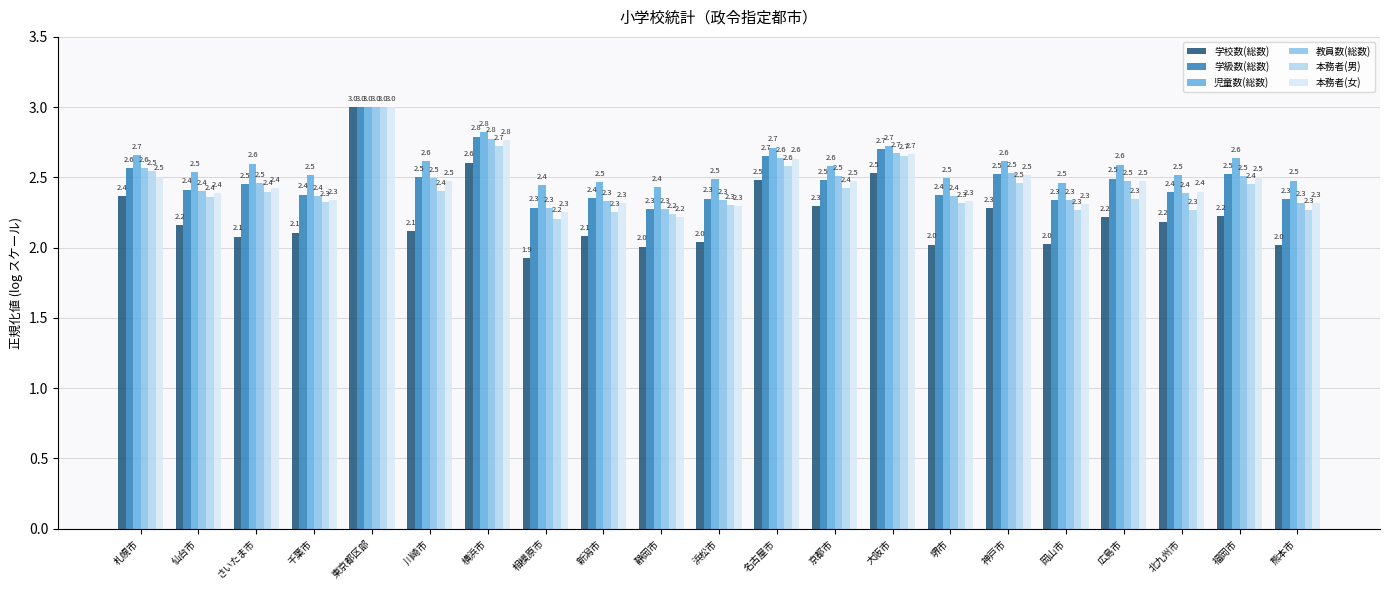

Reading right to left, what are all the values shown in this chart?

学校数(総数): 熊本市=2.0	福岡市=2.2	北九州市=2.2	広島市=2.2	岡山市=2.0	神戸市=2.3	堺市=2.0	大阪市=2.5	京都市=2.3	名古屋市=2.5	浜松市=2.0	静岡市=2.0	新潟市=2.1	相模原市=1.9	横浜市=2.6	川崎市=2.1	東京都区部=3.0	千葉市=2.1	さいたま市=2.1	仙台市=2.2	札幌市=2.4
学級数(総数): 熊本市=2.3	福岡市=2.5	北九州市=2.4	広島市=2.5	岡山市=2.3	神戸市=2.5	堺市=2.4	大阪市=2.7	京都市=2.5	名古屋市=2.7	浜松市=2.3	静岡市=2.3	新潟市=2.4	相模原市=2.3	横浜市=2.8	川崎市=2.5	東京都区部=3.0	千葉市=2.4	さいたま市=2.5	仙台市=2.4	札幌市=2.6
児童数(総数): 熊本市=2.5	福岡市=2.6	北九州市=2.5	広島市=2.6	岡山市=2.5	神戸市=2.6	堺市=2.5	大阪市=2.7	京都市=2.6	名古屋市=2.7	浜松市=2.5	静岡市=2.4	新潟市=2.5	相模原市=2.4	横浜市=2.8	川崎市=2.6	東京都区部=3.0	千葉市=2.5	さいたま市=2.6	仙台市=2.5	札幌市=2.7
教員数(総数): 熊本市=2.3	福岡市=2.5	北九州市=2.4	広島市=2.5	岡山市=2.3	神戸市=2.5	堺市=2.4	大阪市=2.7	京都市=2.5	名古屋市=2.6	浜松市=2.3	静岡市=2.3	新潟市=2.3	相模原市=2.3	横浜市=2.8	川崎市=2.5	東京都区部=3.0	千葉市=2.4	さいたま市=2.5	仙台市=2.4	札幌市=2.6
本務者(男): 熊本市=2.3	福岡市=2.4	北九州市=2.3	広島市=2.3	岡山市=2.3	神戸市=2.5	堺市=2.3	大阪市=2.7	京都市=2.4	名古屋市=2.6	浜松市=2.3	静岡市=2.2	新潟市=2.3	相模原市=2.2	横浜市=2.7	川崎市=2.4	東京都区部=3.0	千葉市=2.3	さいたま市=2.4	仙台市=2.4	札幌市=2.5
本務者(女): 熊本市=2.3	福岡市=2.5	北九州市=2.4	広島市=2.5	岡山市=2.3	神戸市=2.5	堺市=2.3	大阪市=2.7	京都市=2.5	名古屋市=2.6	浜松市=2.3	静岡市=2.2	新潟市=2.3	相模原市=2.3	横浜市=2.8	川崎市=2.5	東京都区部=3.0	千葉市=2.3	さいたま市=2.4	仙台市=2.4	札幌市=2.5